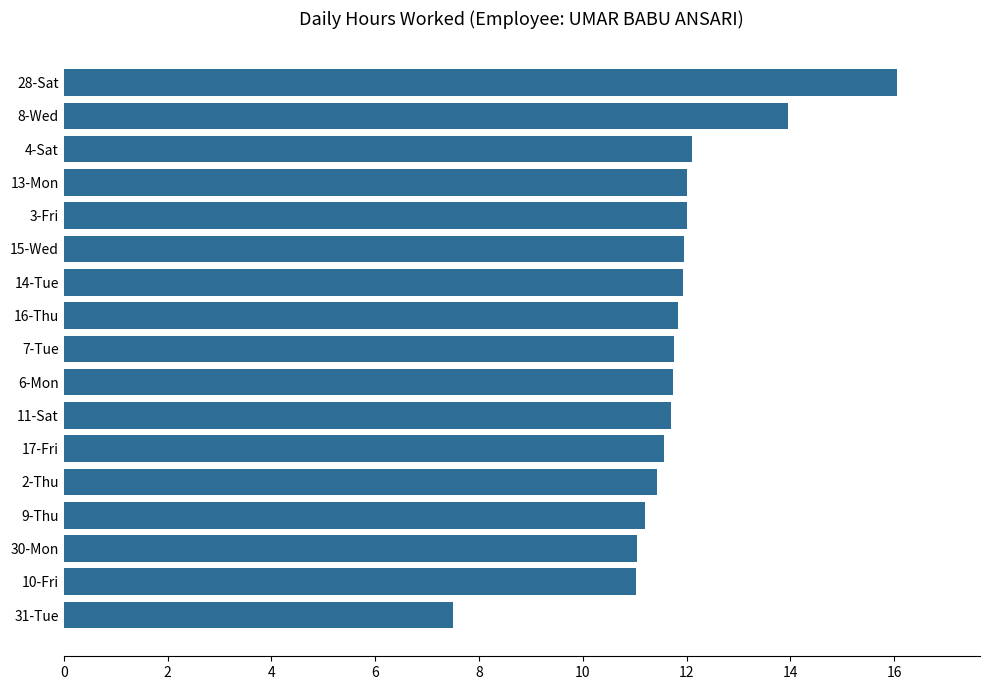

True or false: the data shows 27.0 at 28-Sat.

False